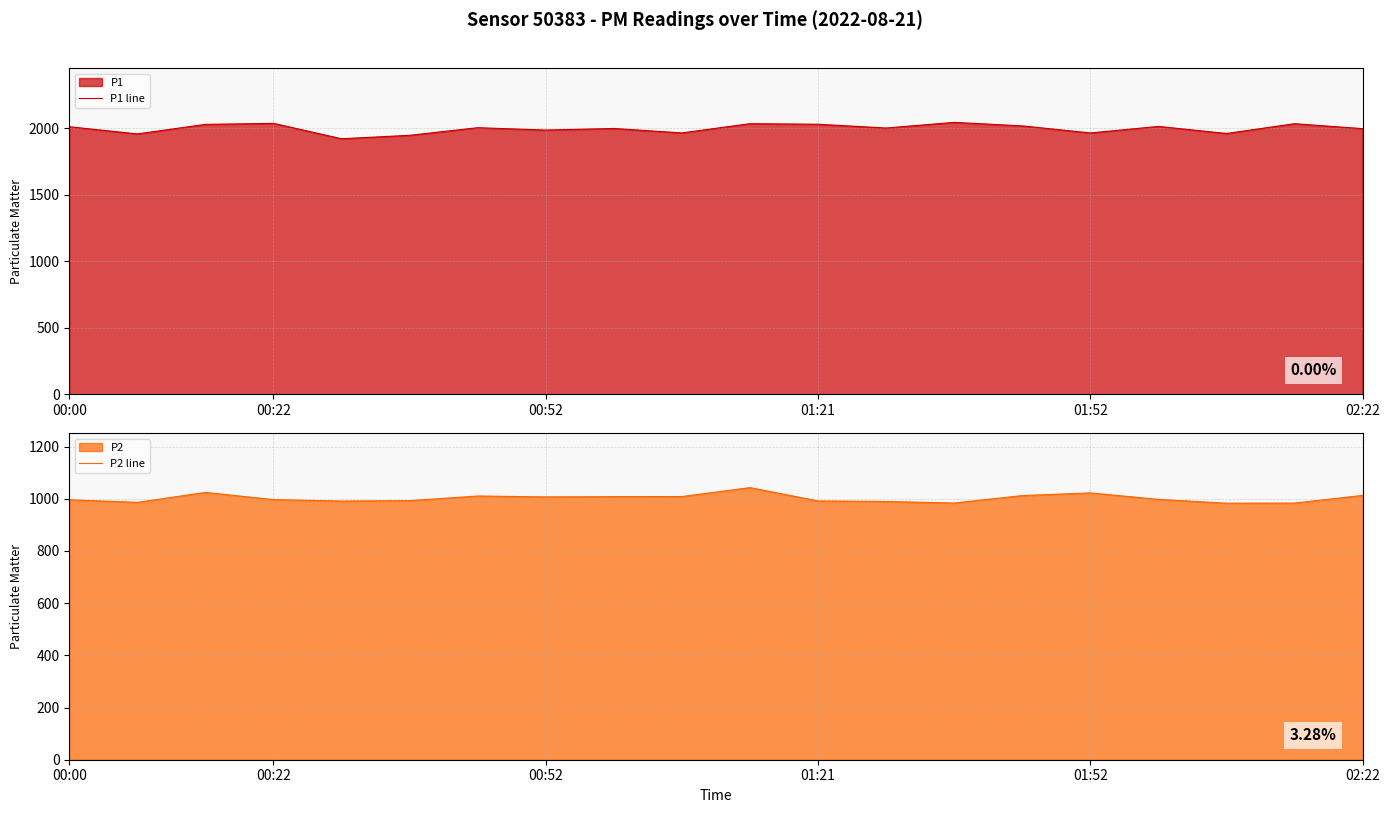

True or false: P1 line and P2 line cross at least once.

False